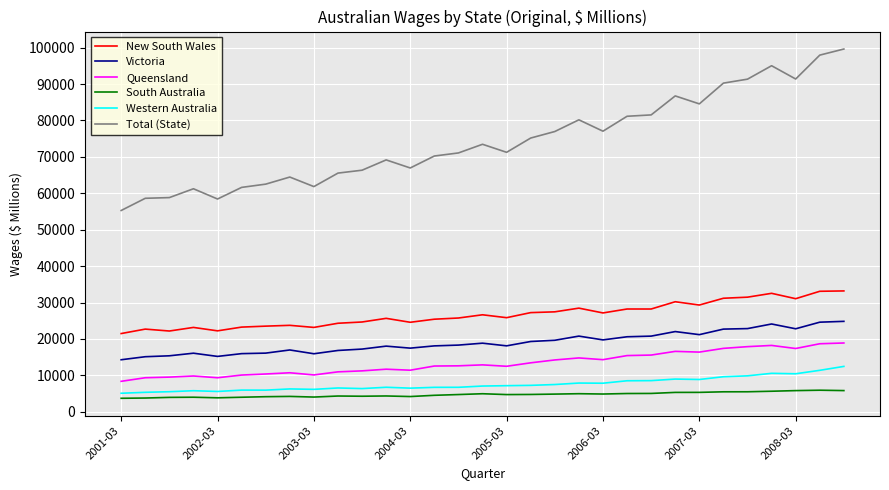

Which series has the largest total across all categories?

Total (State)